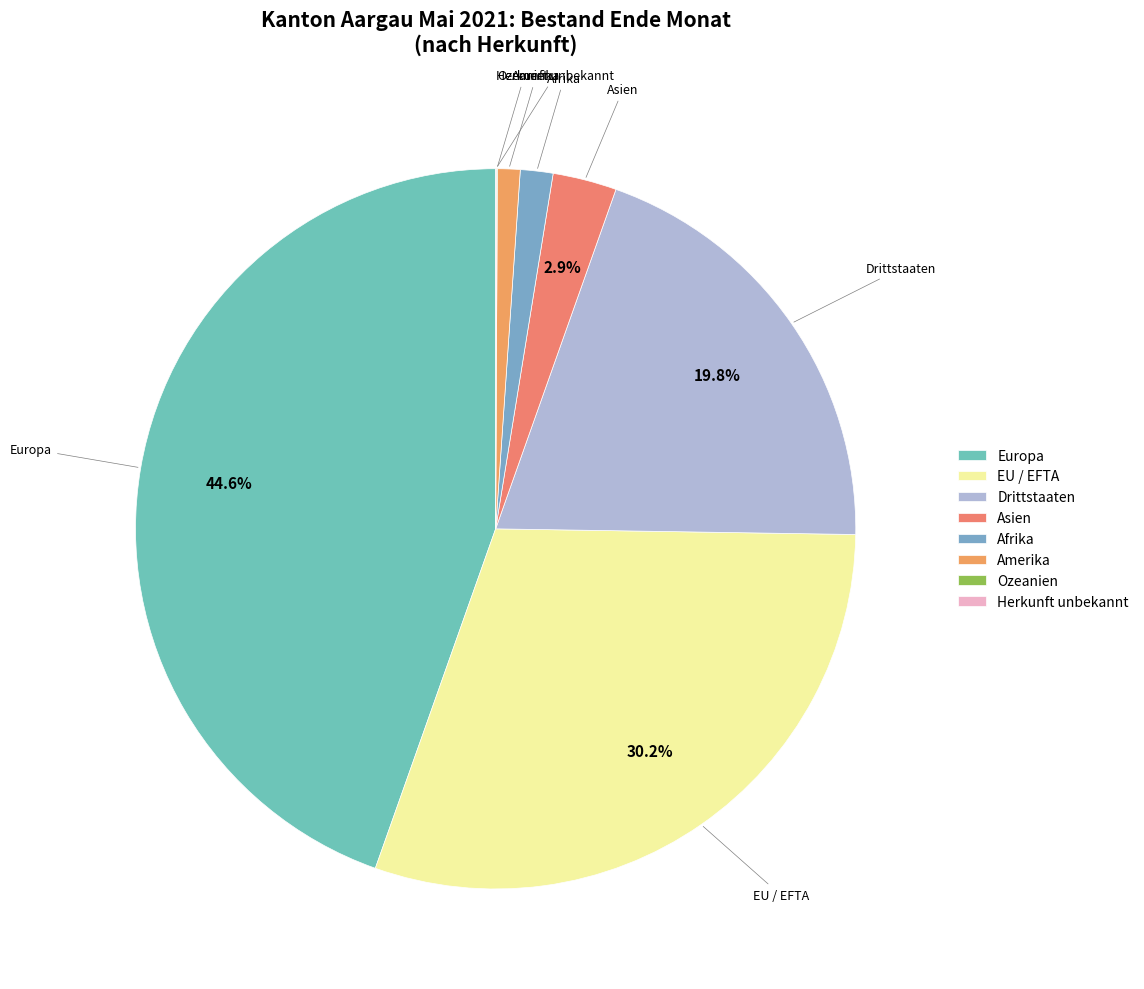

Does any single category account for the majority?

No